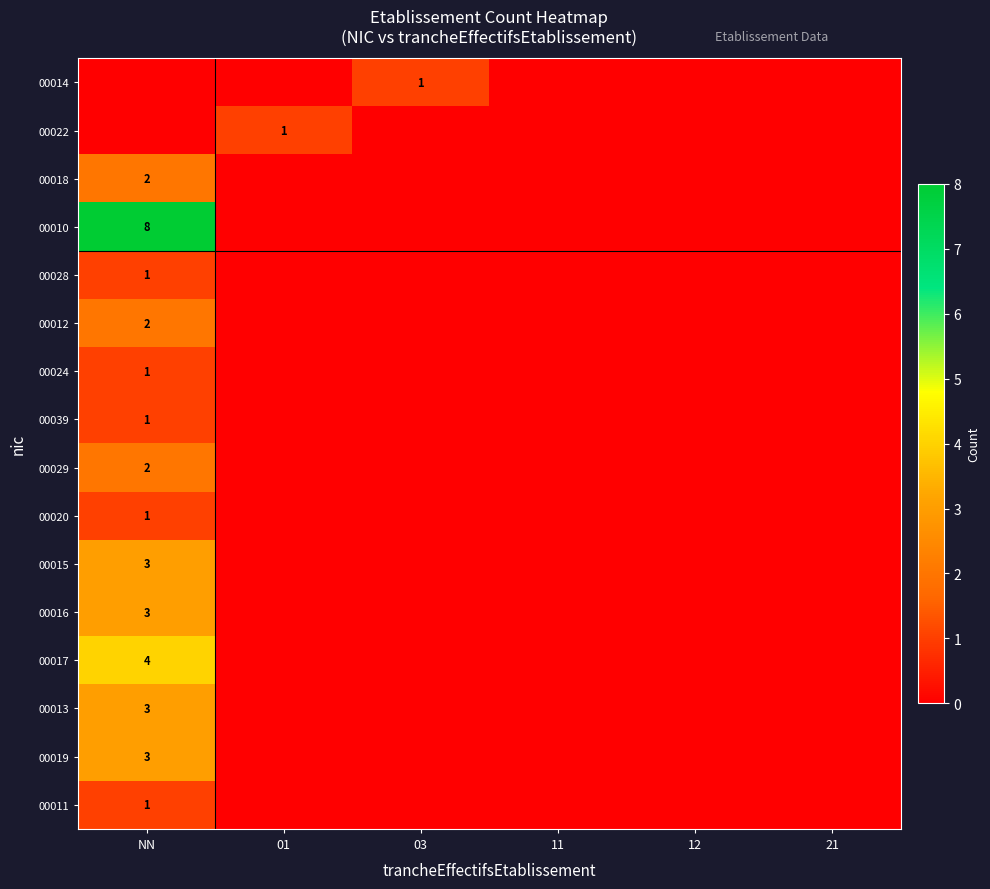

The 00019 series shows 1 at NN. True or false?

False